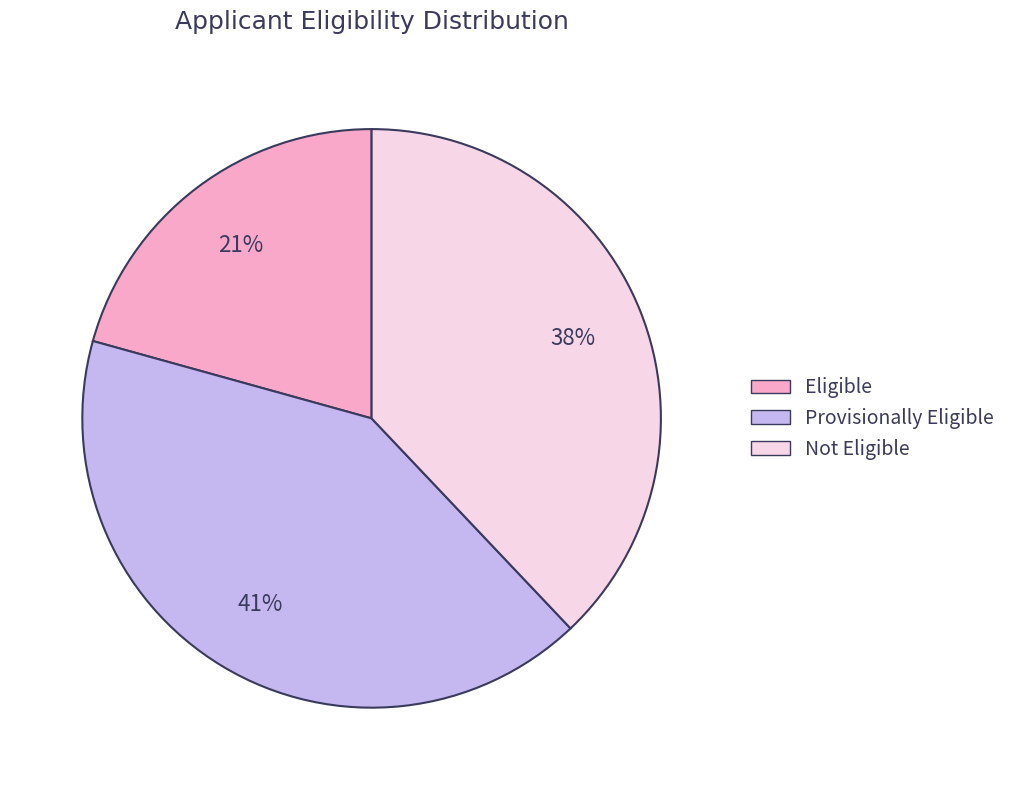

To the nearest percent, what is the difference between the Eligible and Not Eligible slice percentages?

17%